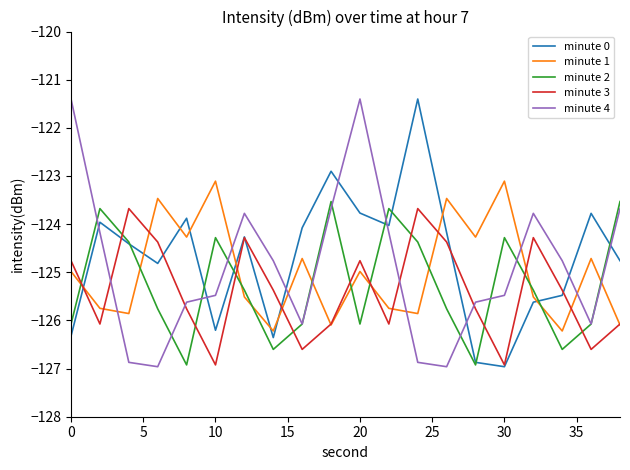

How many intersections are there between minute 4 and minute 0?

8